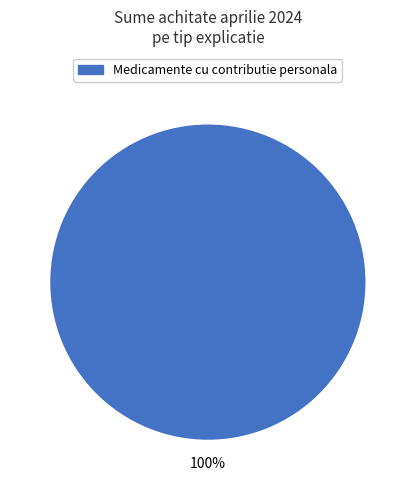

How many slices are in this pie chart?

1